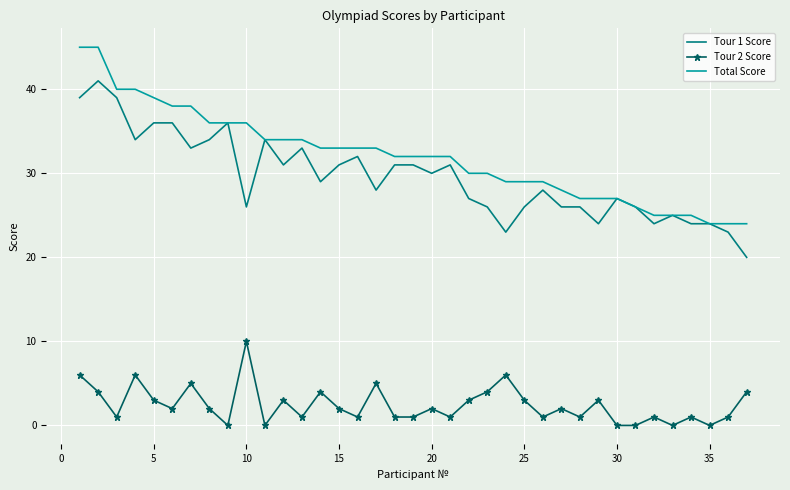

Which series has the largest total across all categories?

Total Score